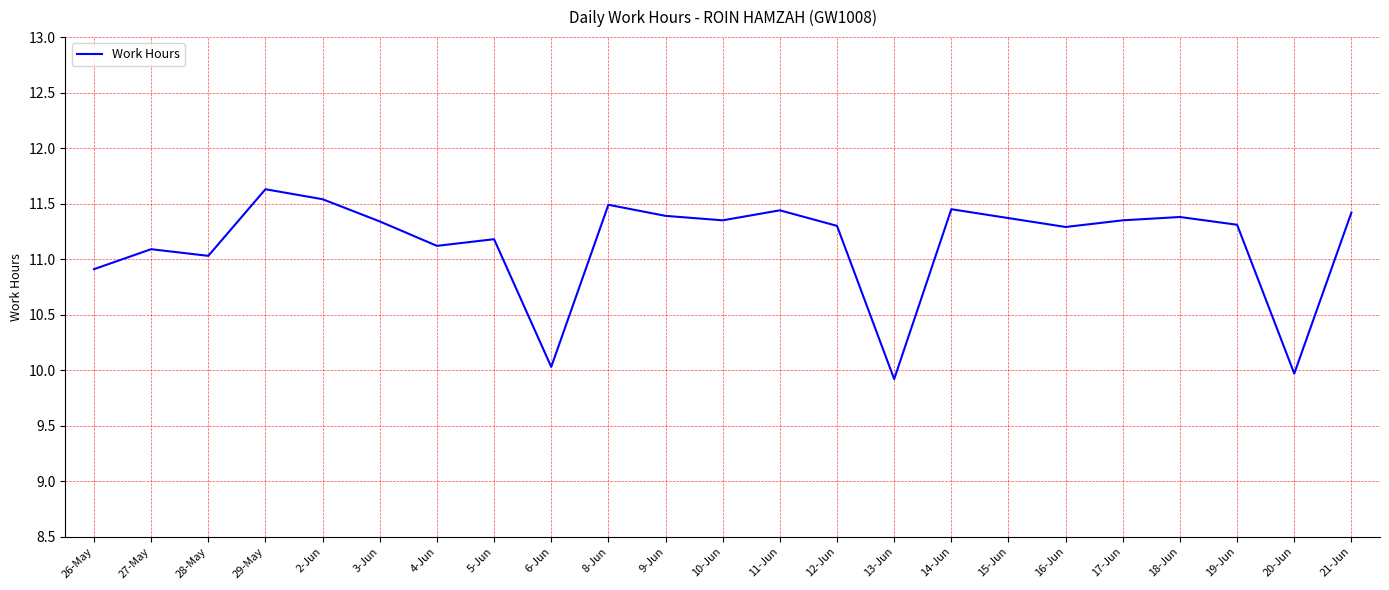

How many interior local valleys (lower than both neighbors) does the data have?

7